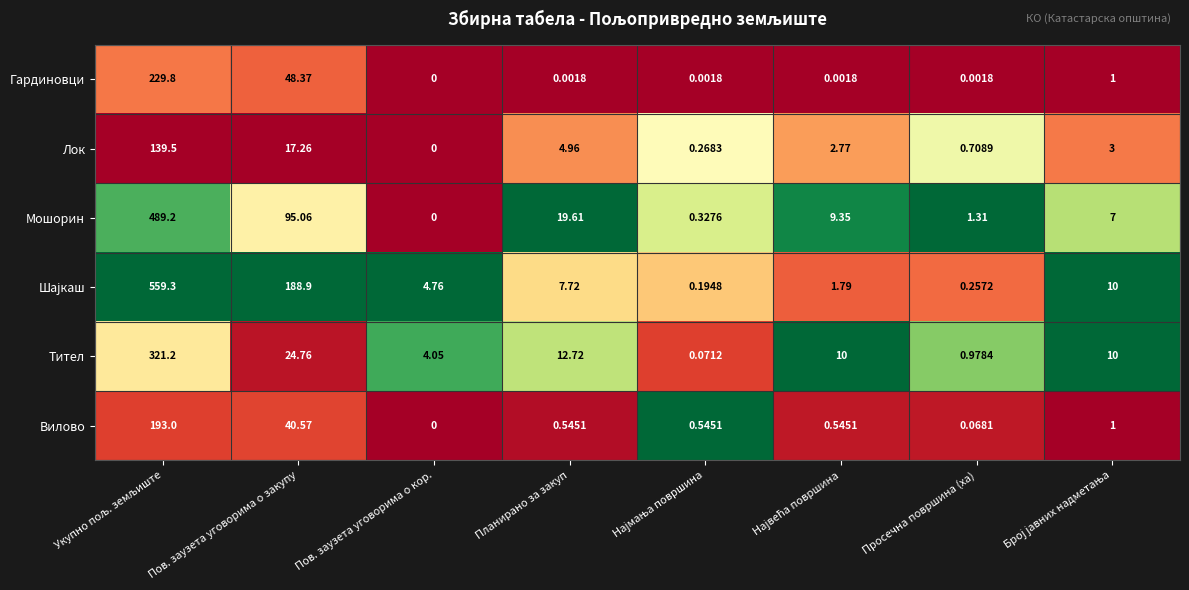

Is the value of Вилово at Просечна површина (ха) greater than the value of Лок at Пов. заузета уговорима о кор.?

Yes